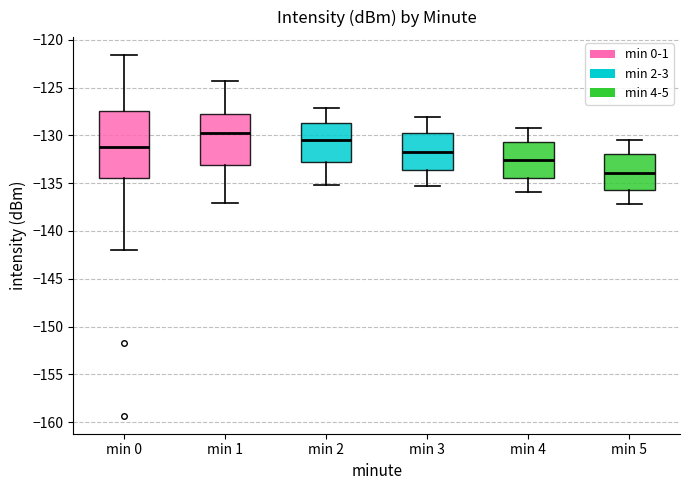

Which box is the tallest, from its lower edge to its upper edge?

min 0